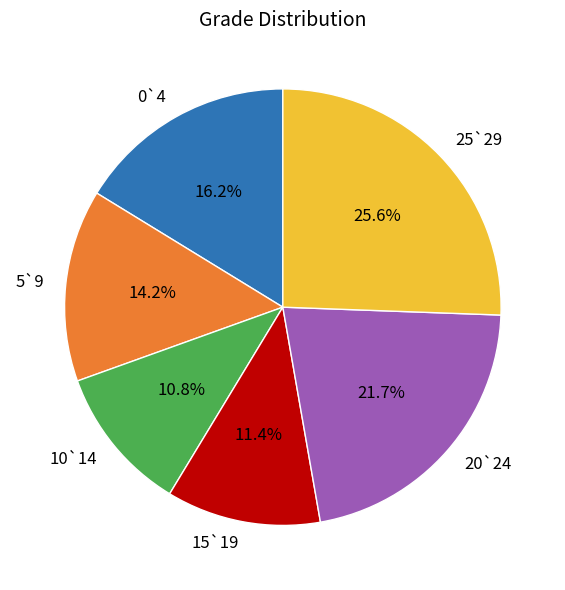

Between 5`9 and 25`29, which is larger?

25`29